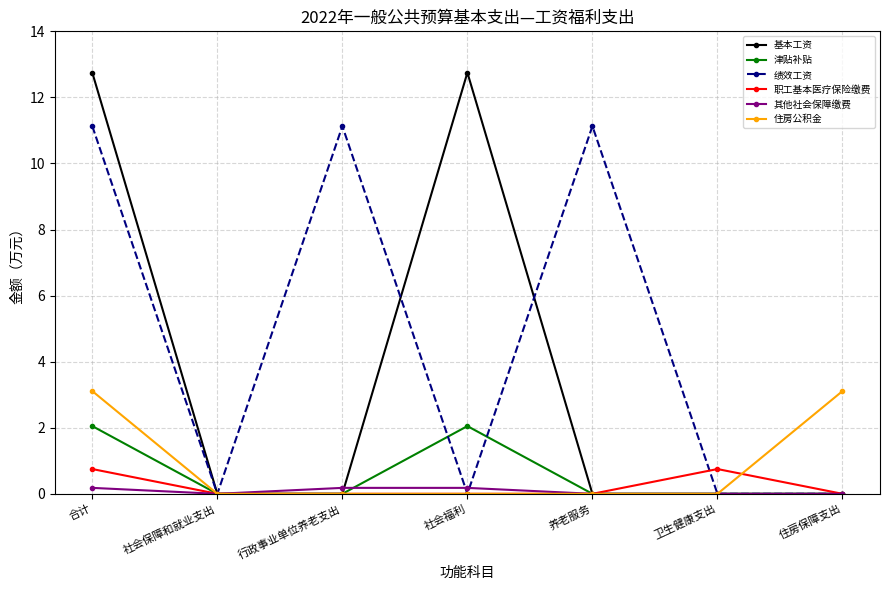

What are all the series names shown in the legend?

基本工资, 津贴补贴, 绩效工资, 职工基本医疗保险缴费, 其他社会保障缴费, 住房公积金